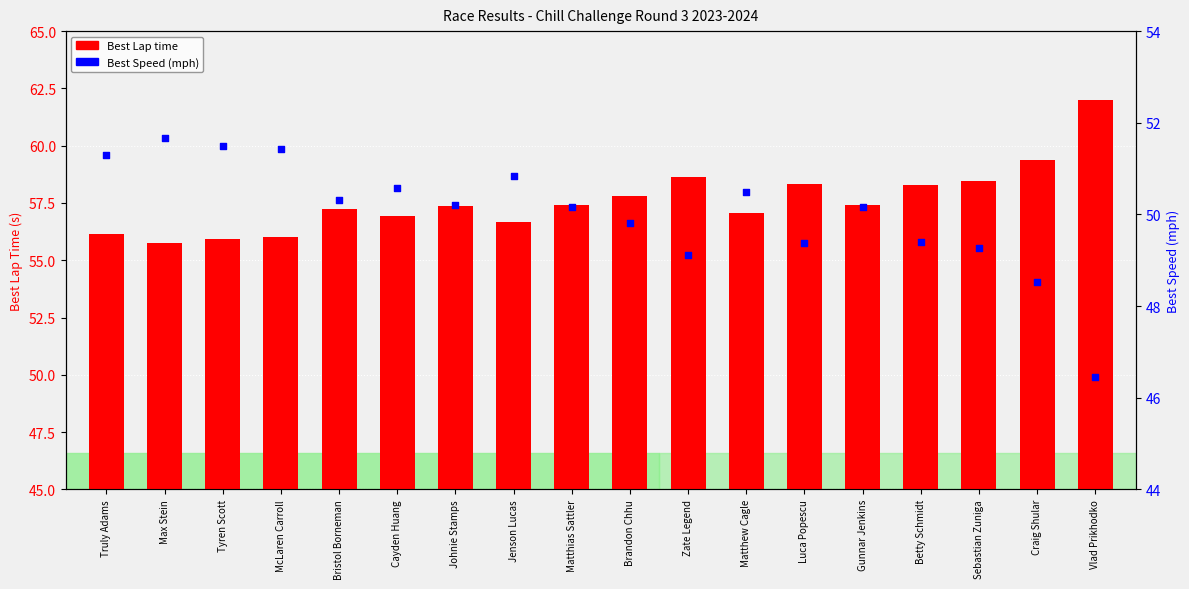

At which category is the sum across all series the highest?

Vlad Prikhodko